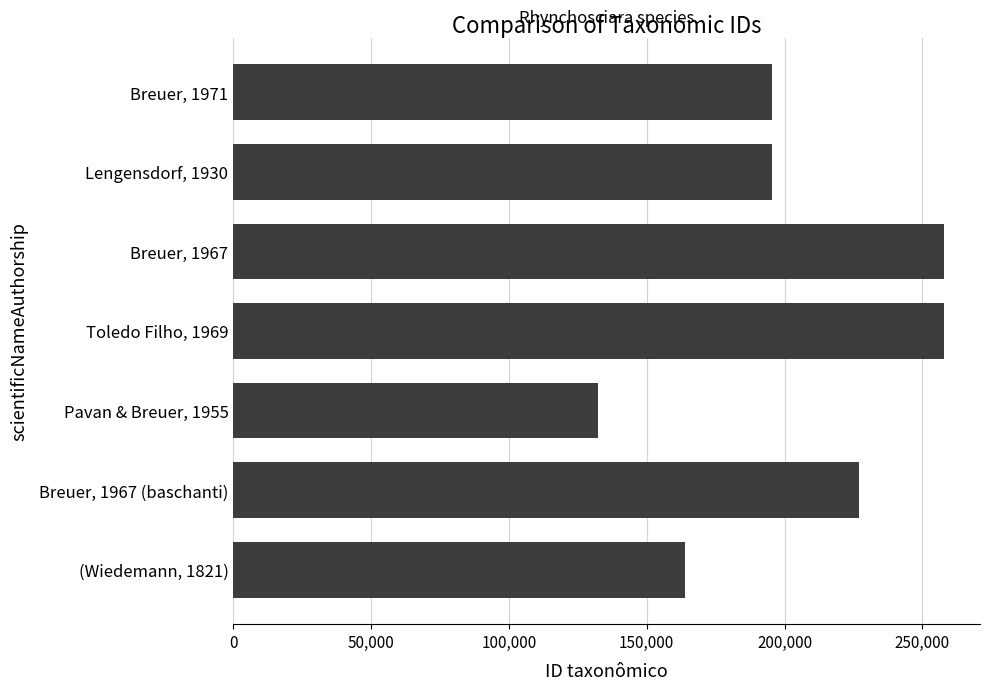

What is the value of the 5th bar from the top?

132308